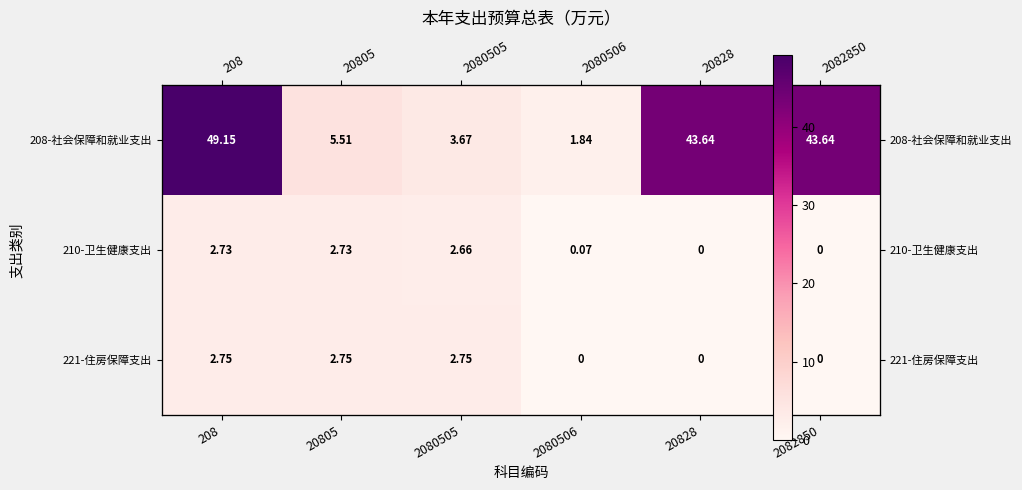

Which category has the lowest value in the 208-社会保障和就业支出 series?

2080506